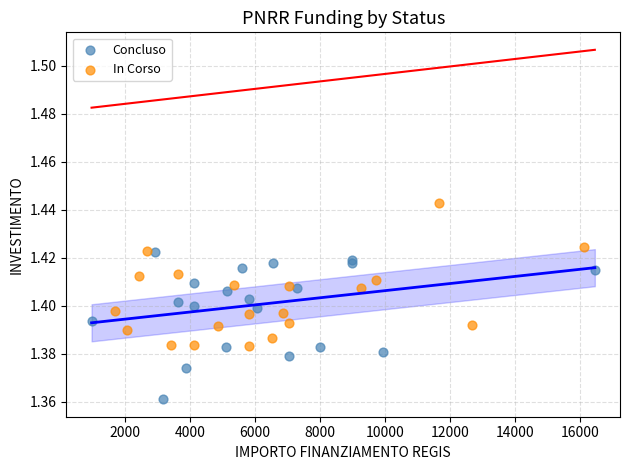

Which series contains the lowest Y value?

Concluso